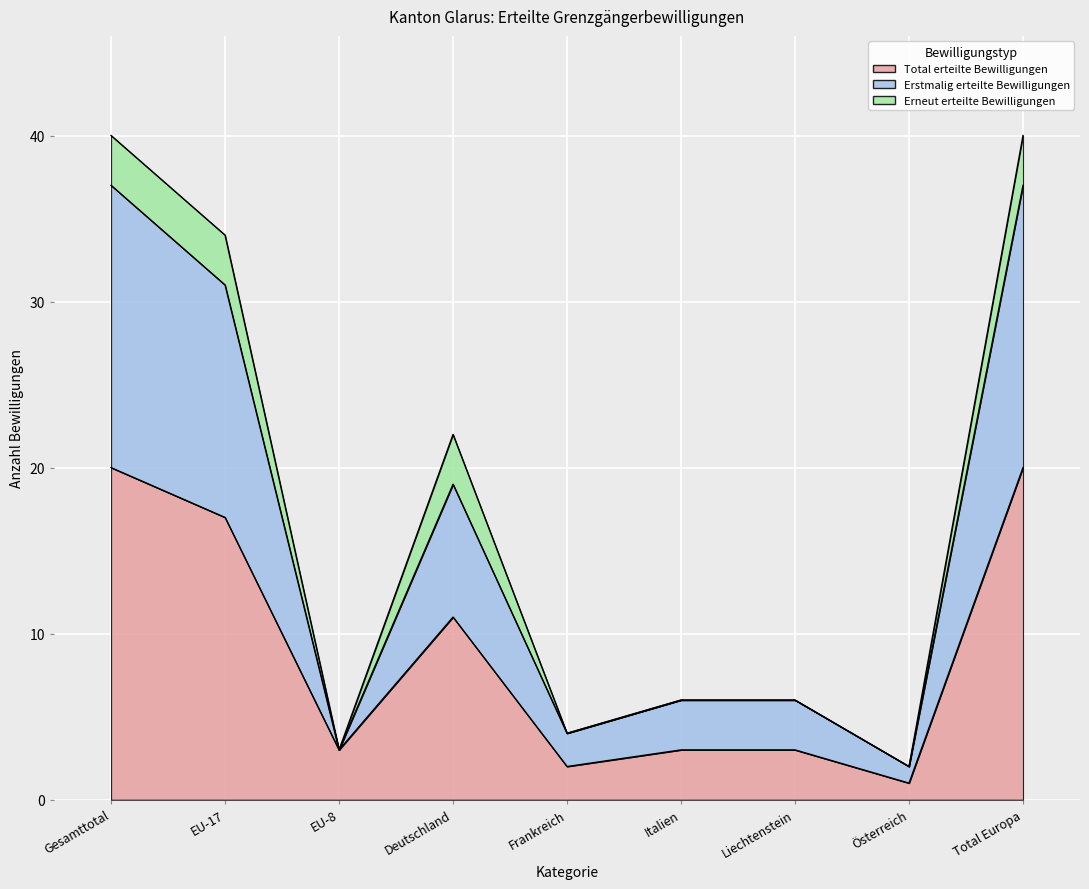

True or false: Erstmalig erteilte Bewilligungen and Total erteilte Bewilligungen cross at least once.

False